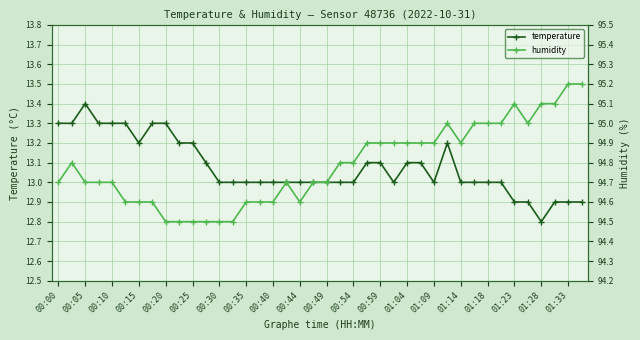

At which label does temperature reach its minimum?

01:28